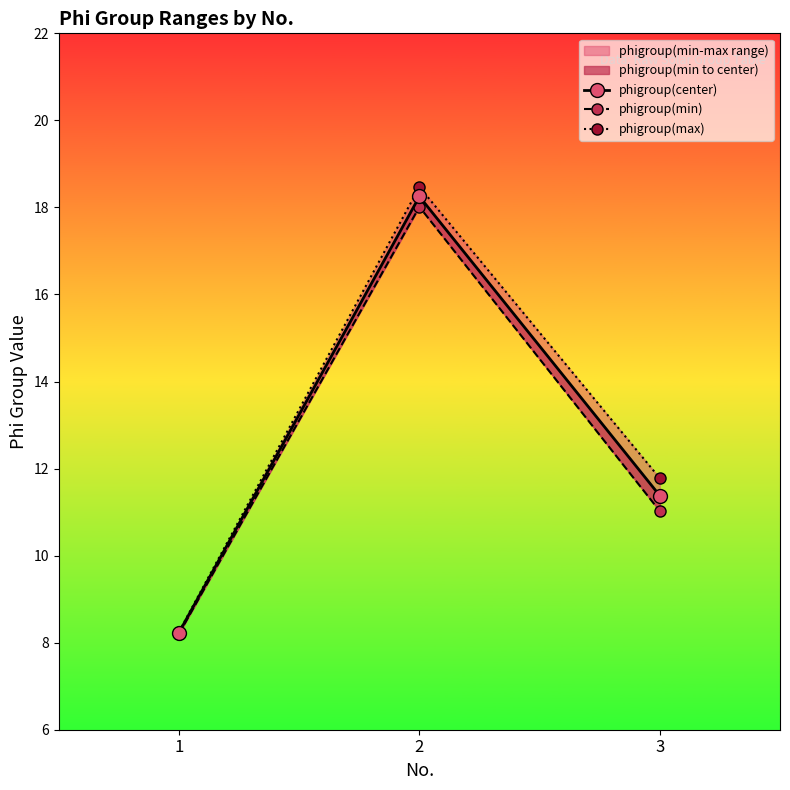

What is the smallest value displayed?

8.2